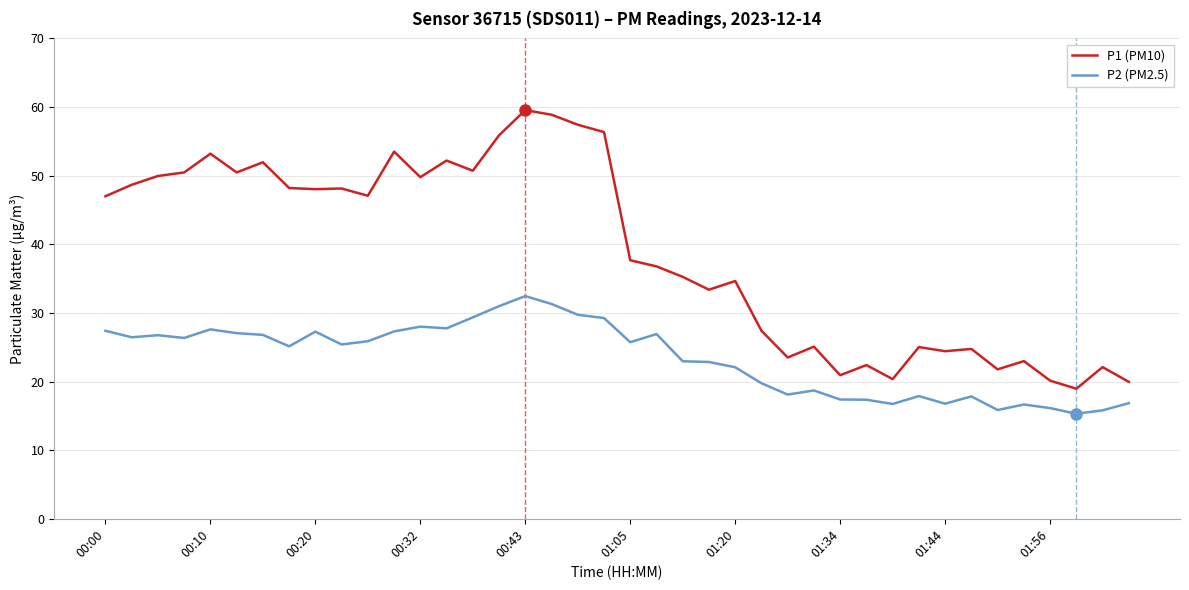

List the series in order of their peak value, lowest first.

P2 (PM2.5), P1 (PM10)